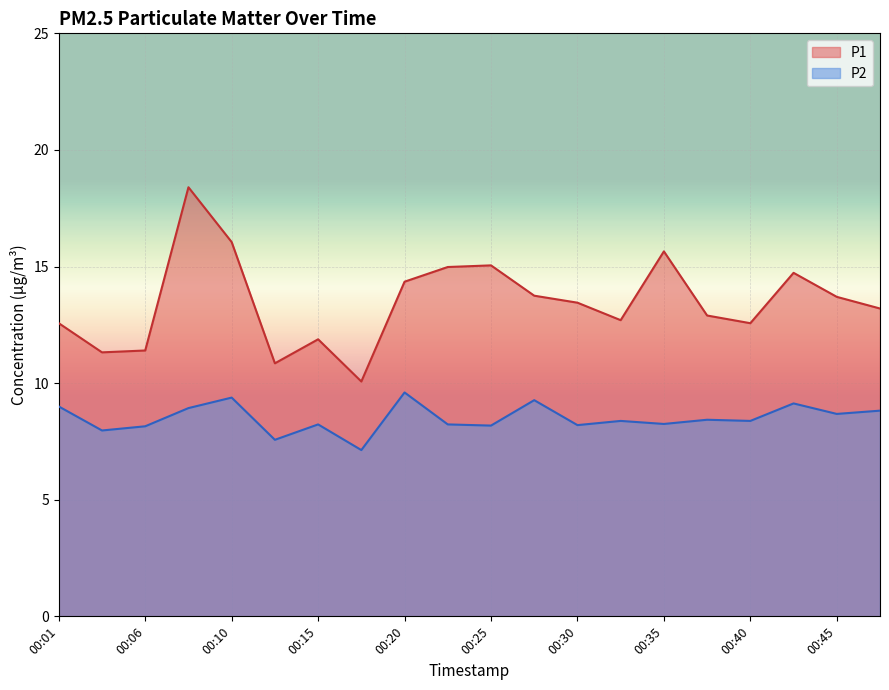

Where is the first local minimum for P1?

00:03